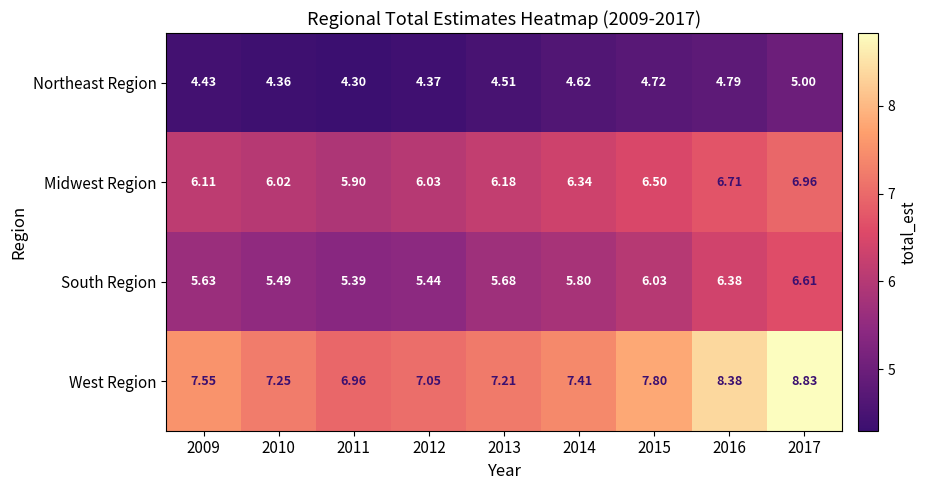

Rank the series at 2011 from lowest to highest value.

Northeast Region, South Region, Midwest Region, West Region